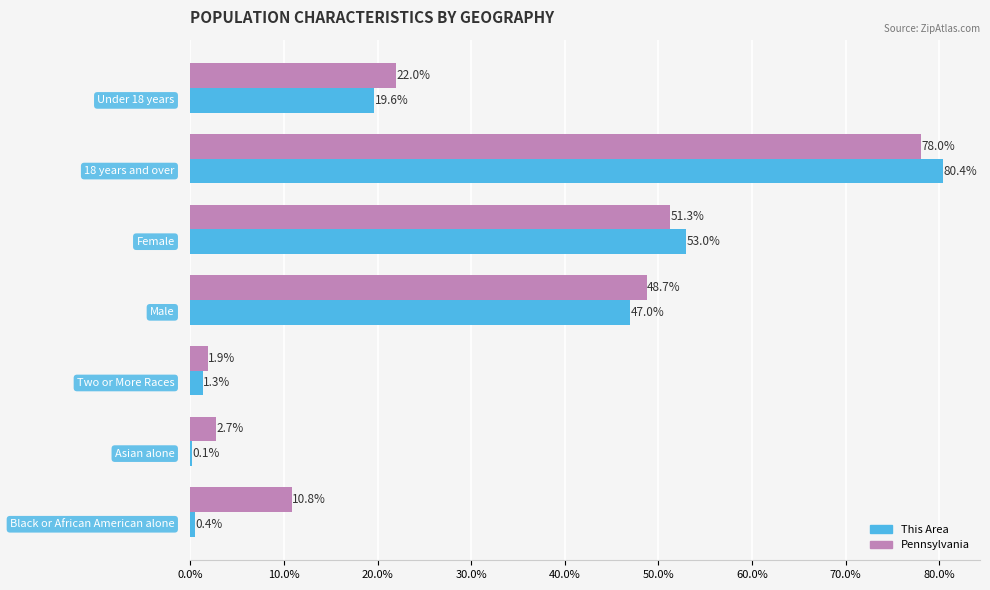

Which series has the largest total across all categories?

Pennsylvania